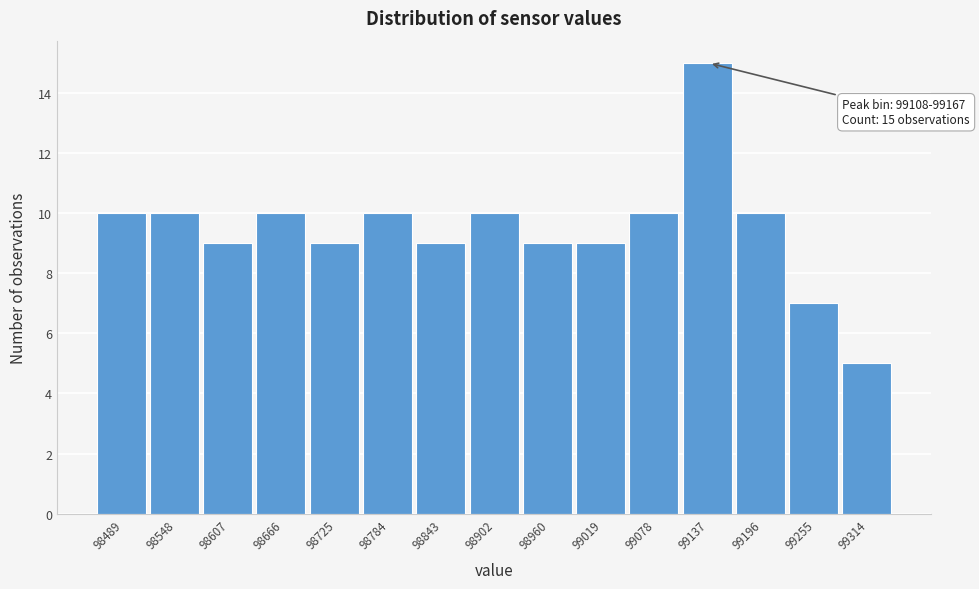

Which range on the x-axis has the tallest bar?

99110 to 99170